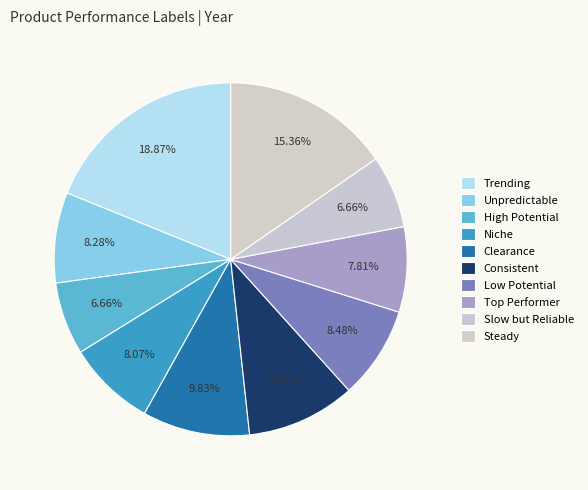

Count the number of slices in the pie.

10